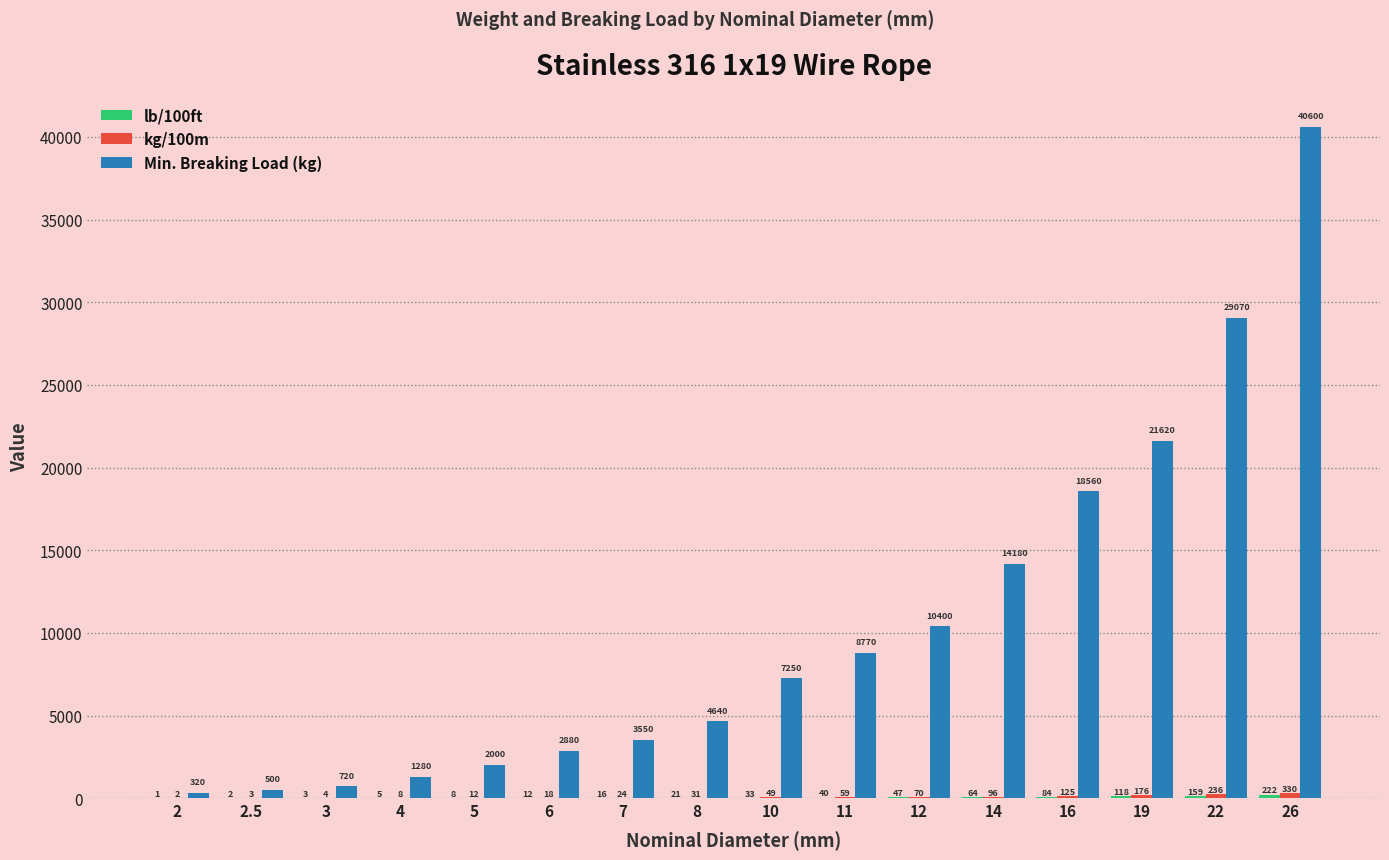

What value does the Min. Breaking Load (kg) series have at 2.5?

500.0